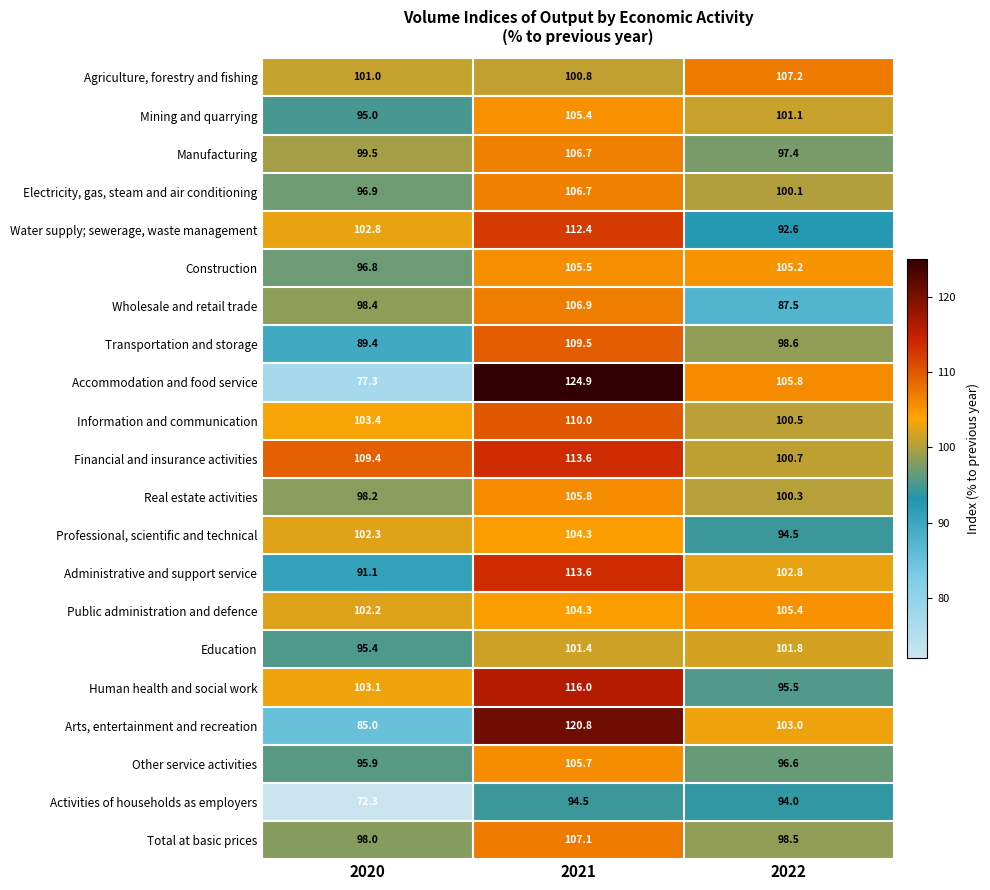

List the labels in order of Professional, scientific and technical value, largest first.

2021, 2020, 2022